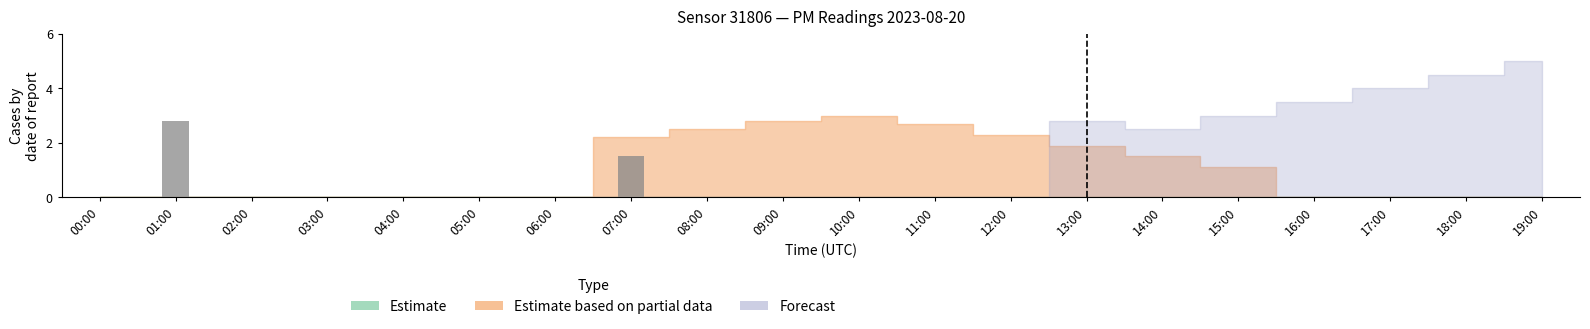

What position from the left is 07:00?

2